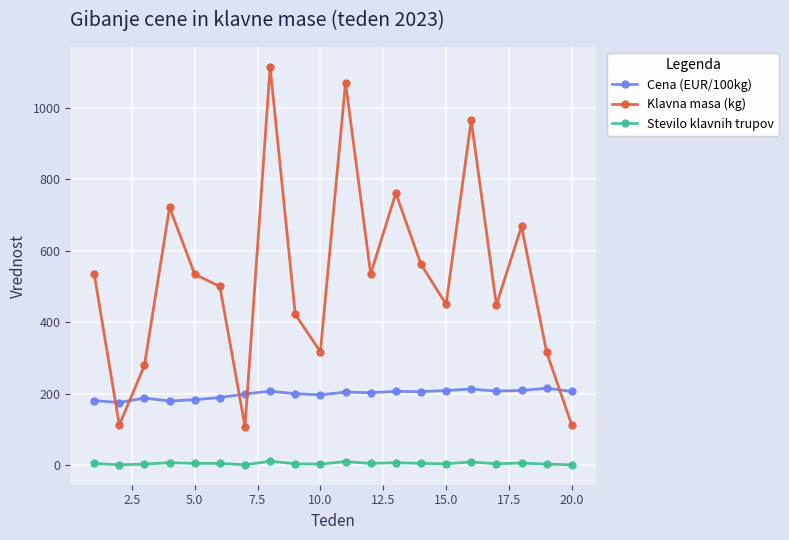

True or false: Klavna masa (kg) and Stevilo klavnih trupov intersect in this chart.

False